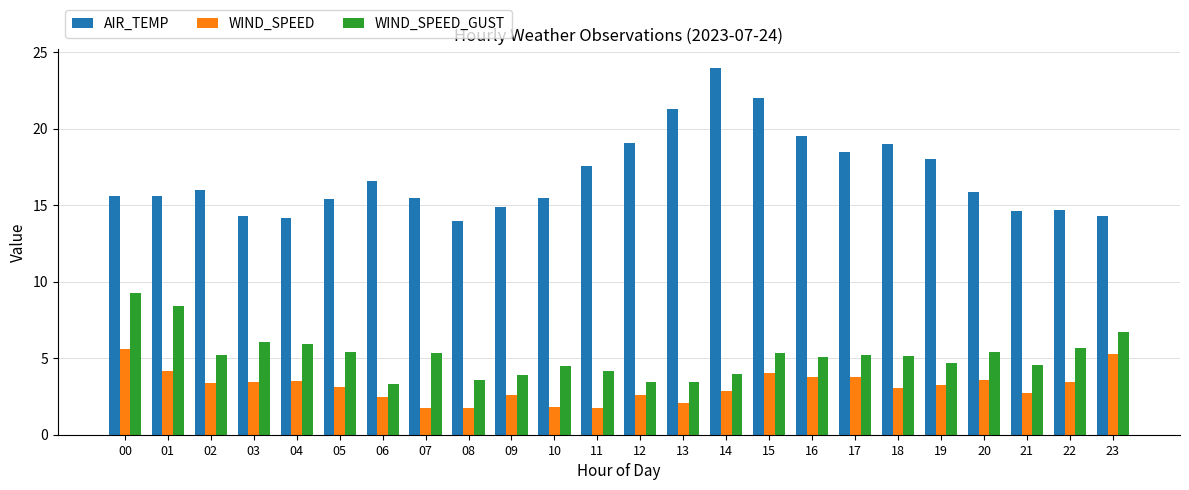

At how many categories does at least one series exceed 17?

9